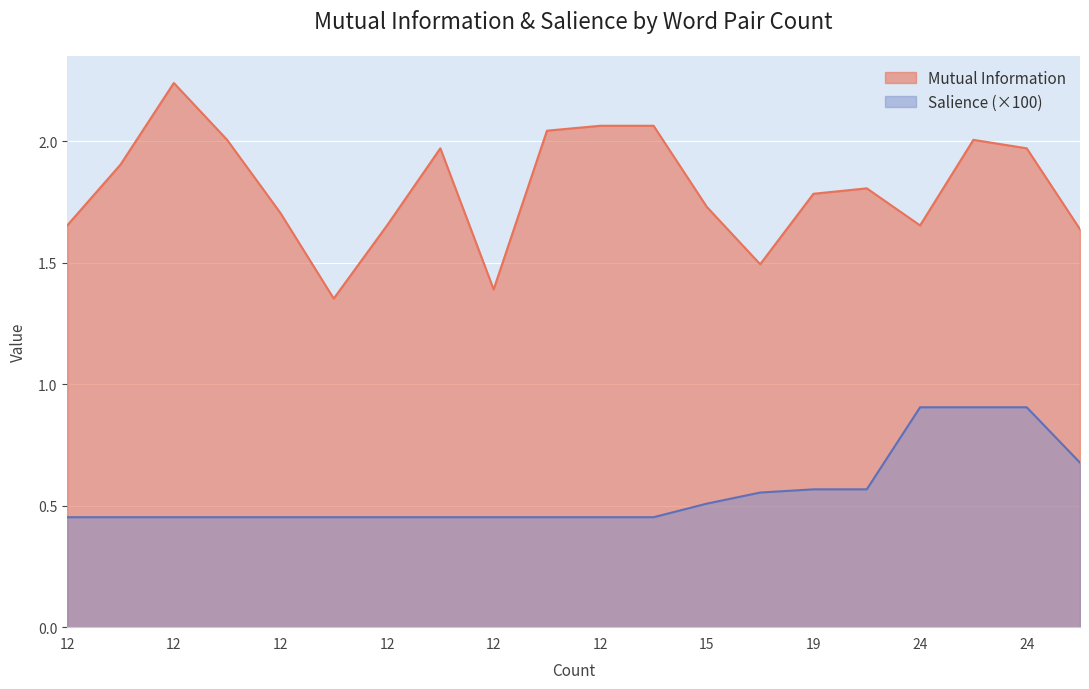

True or false: Salience and Mutual Information cross at least once.

False